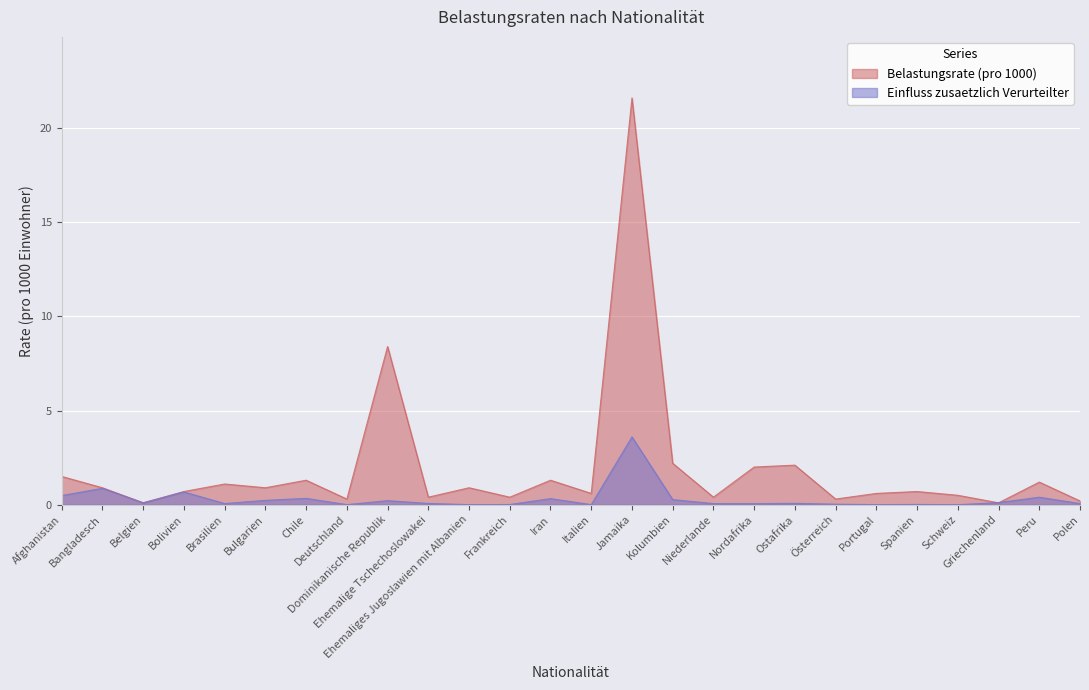

At which label does Einfluss zusaetzlich Verurteilter reach its minimum?

Schweiz